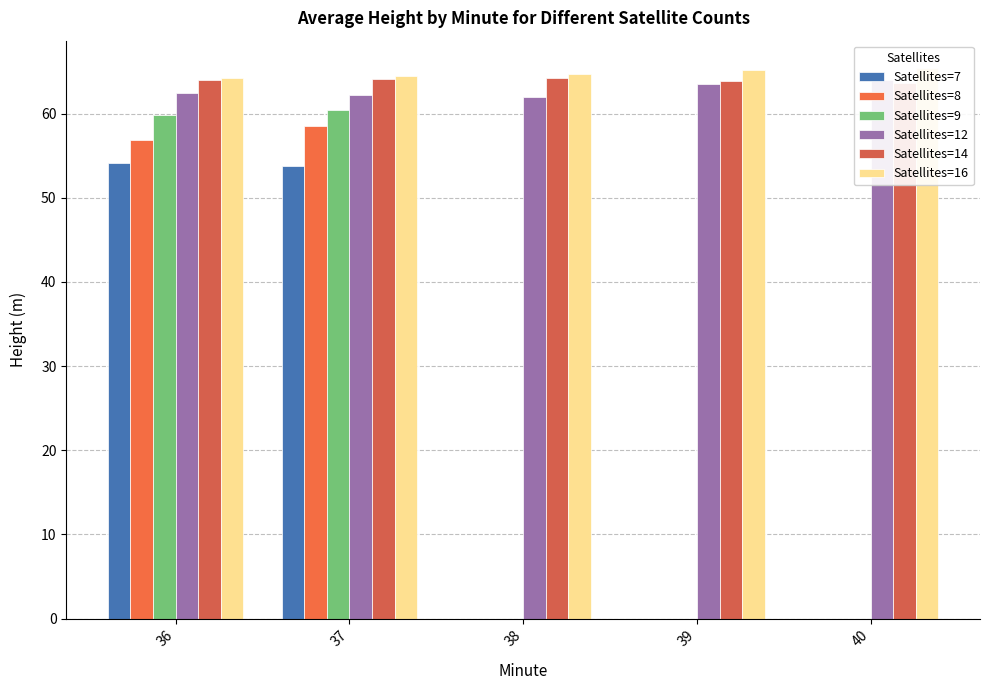

Is it true that Satellites=16 equals 64.5 at 37?

True